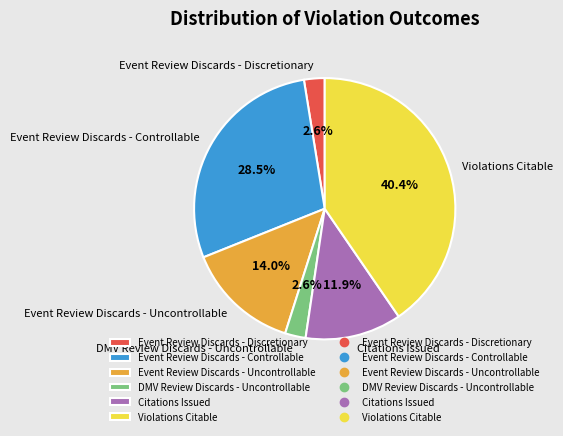

To the nearest percent, what is the combined percentage of Citations Issued and DMV Review Discards - Uncontrollable?

14%